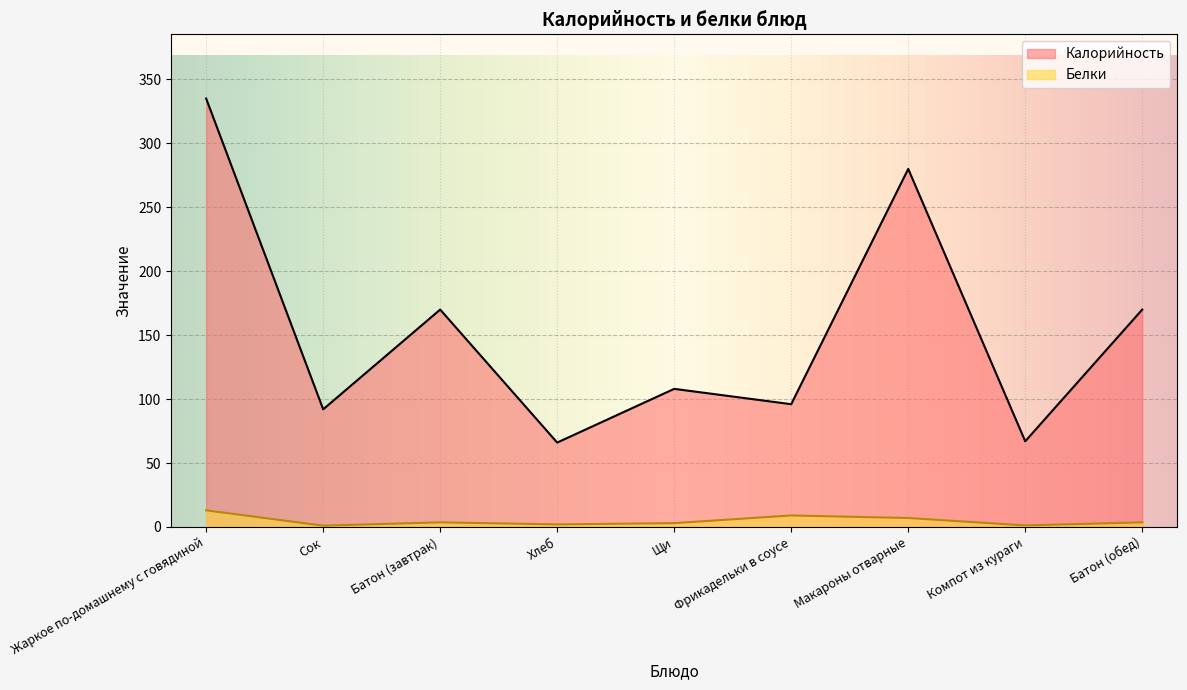

Reading left to right, list all the values displayed in this chart.

Калорийность: Жаркое по-домашнему с говядиной=335.0	Сок=92.0	Батон (завтрак)=170.0	Хлеб=66.0	Щи=108.0	Фрикадельки в соусе=96.0	Макароны отварные=280.0	Компот из кураги=67.0	Батон (обед)=170.0
Белки: Жаркое по-домашнему с говядиной=13.0	Сок=1.0	Батон (завтрак)=3.6	Хлеб=2.0	Щи=3.0	Фрикадельки в соусе=9.0	Макароны отварные=7.0	Компот из кураги=1.2	Батон (обед)=3.6